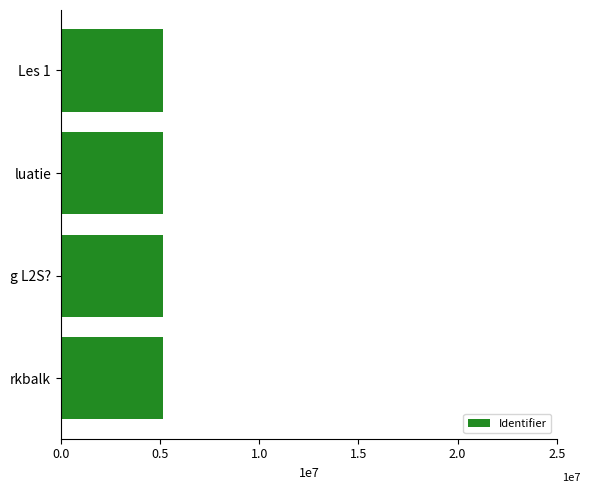

Are the bars horizontal?

Yes